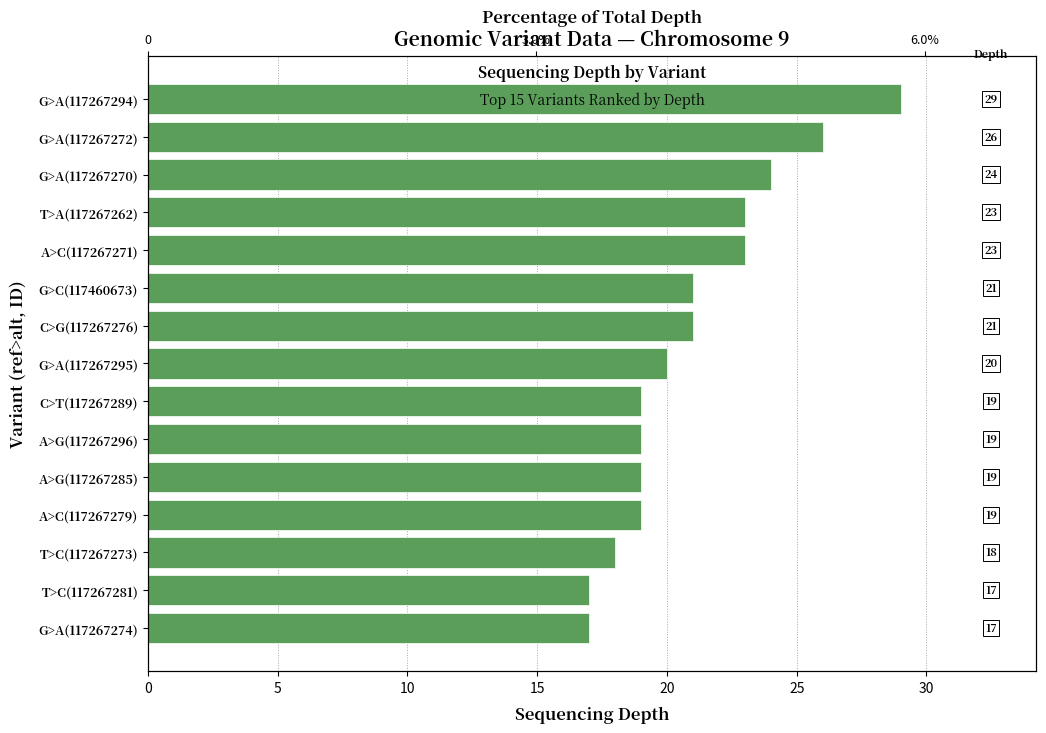

Reading left to right, list all the values displayed in this chart.

29	26	24	23	23	21	21	20	19	19	19	19	18	17	17